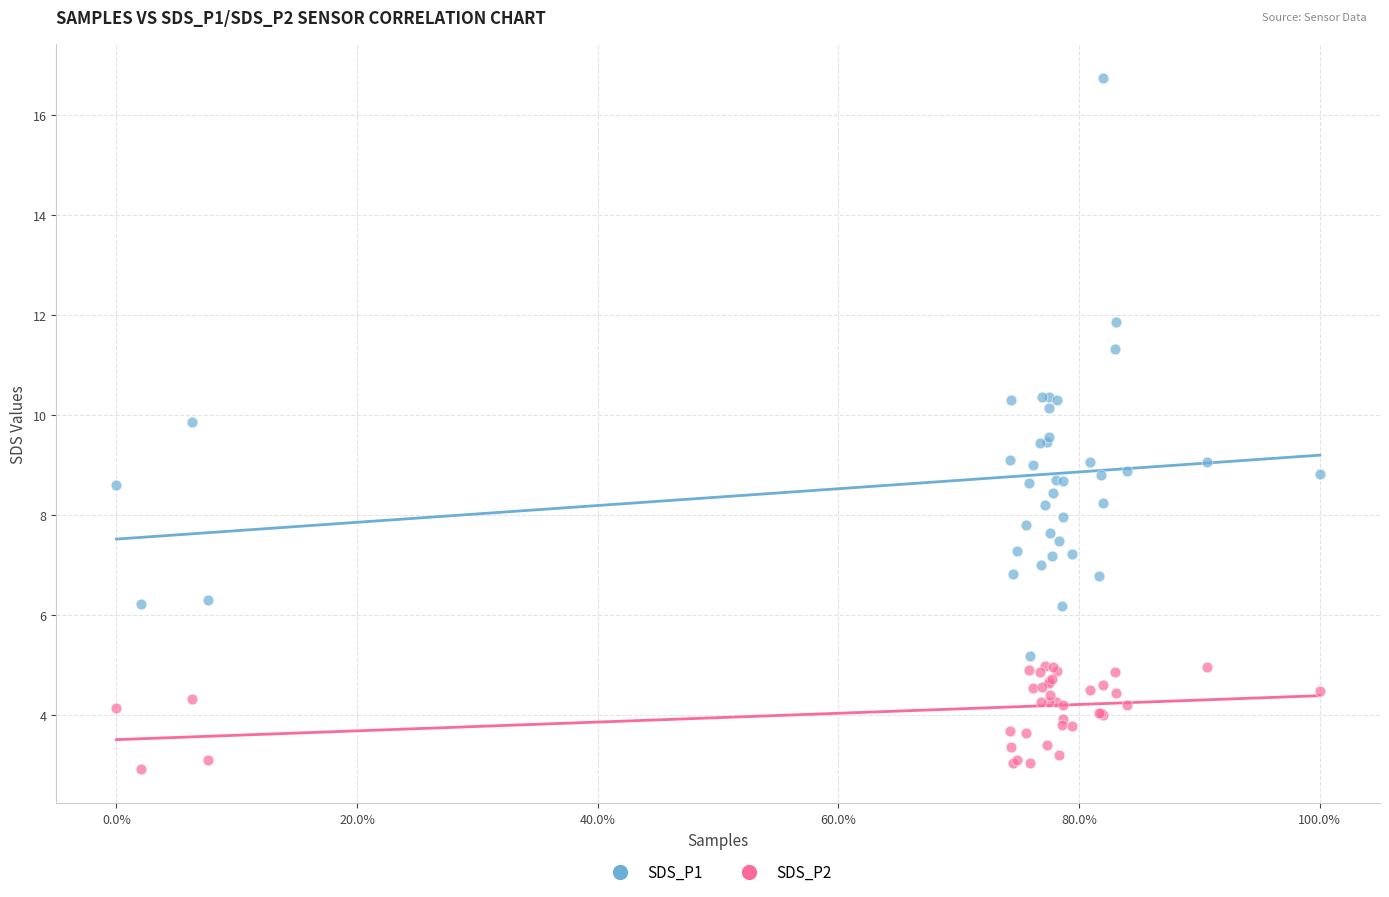

Which series reaches the minimum Y coordinate?

SDS_P2